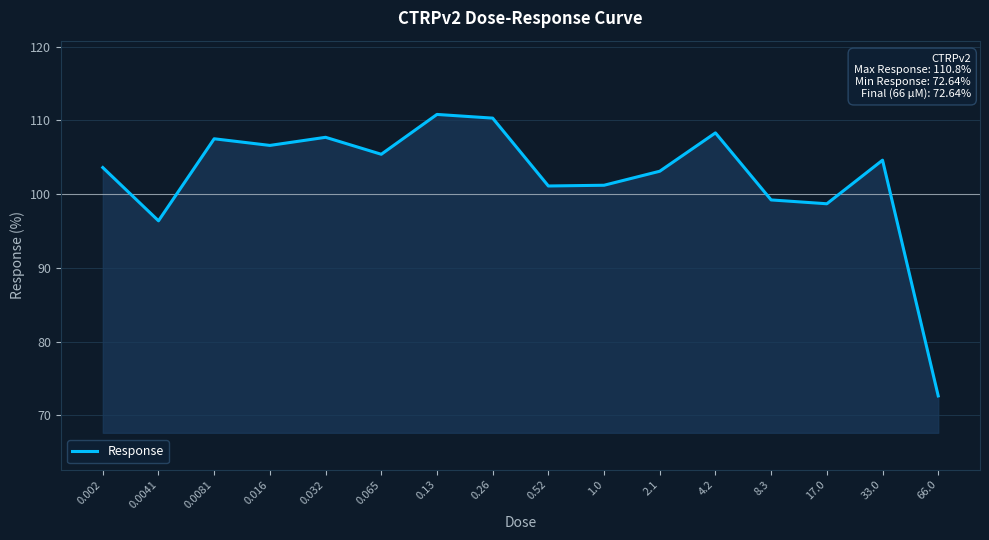

The chart shows a value of 69.7 at 4.2. True or false?

False